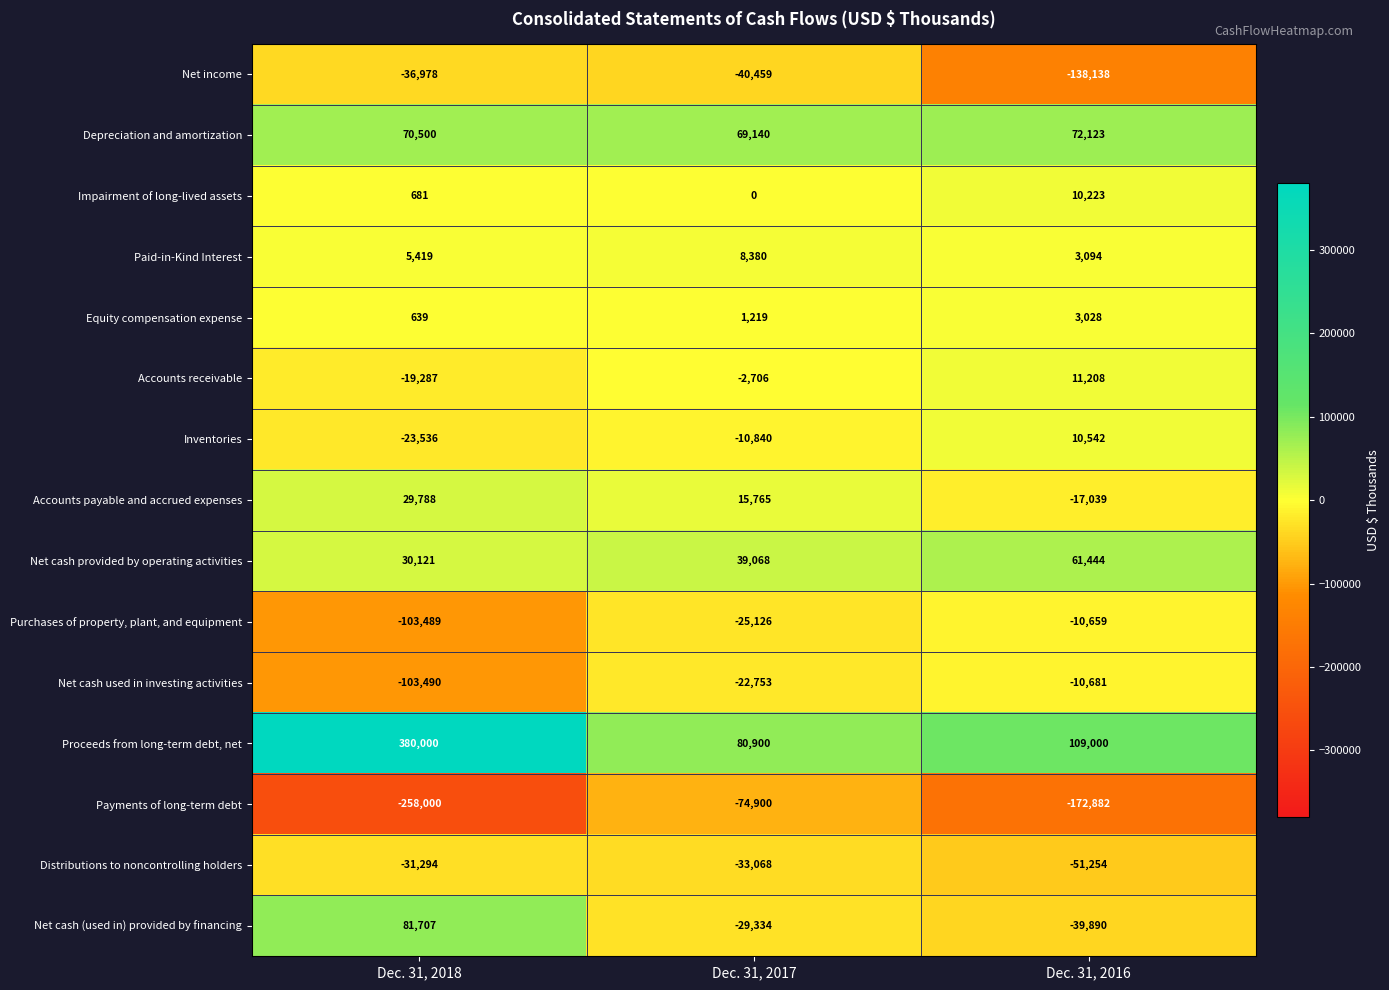

List the series in order of their peak value, highest first.

Proceeds from long-term debt, net, Net cash (used in) provided by financing, Depreciation and amortization, Net cash provided by operating activities, Accounts payable and accrued expenses, Accounts receivable, Inventories, Impairment of long-lived assets, Paid-in-Kind Interest, Equity compensation expense, Purchases of property, plant, and equipment, Net cash used in investing activities, Distributions to noncontrolling holders, Net income, Payments of long-term debt